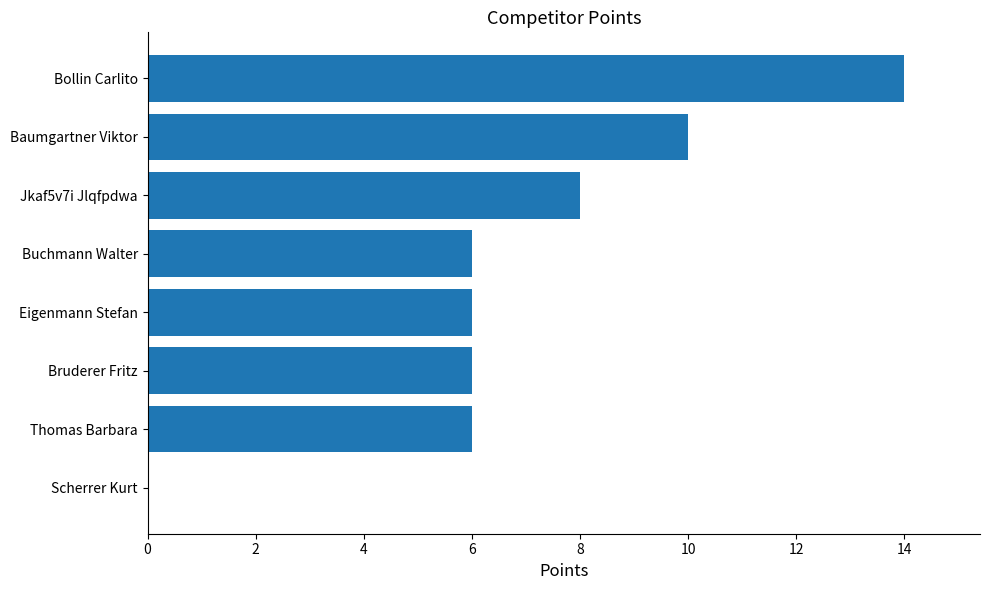

What is the change in value from Bruderer Fritz to Scherrer Kurt?

-6